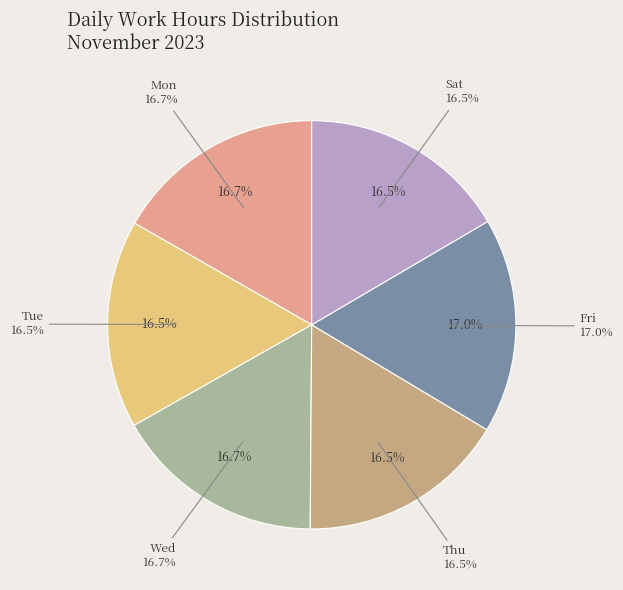

True or false: Wed accounts for 17% of the total.

True